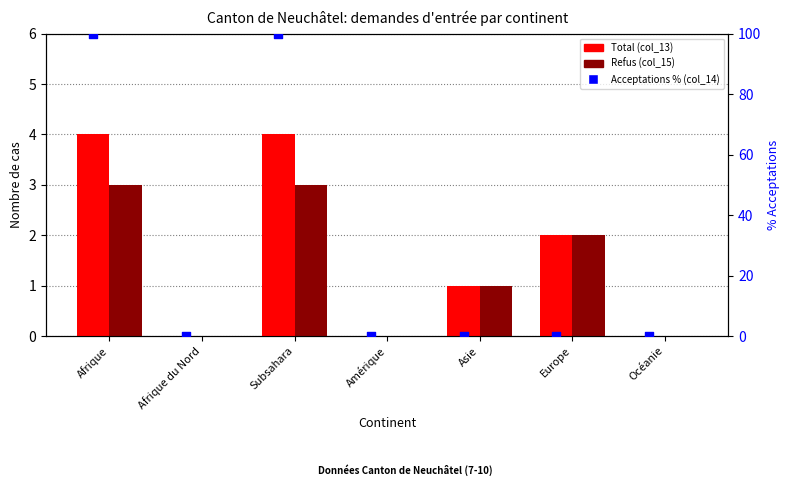

Which series contains the lowest Y value?

Total (col_13)